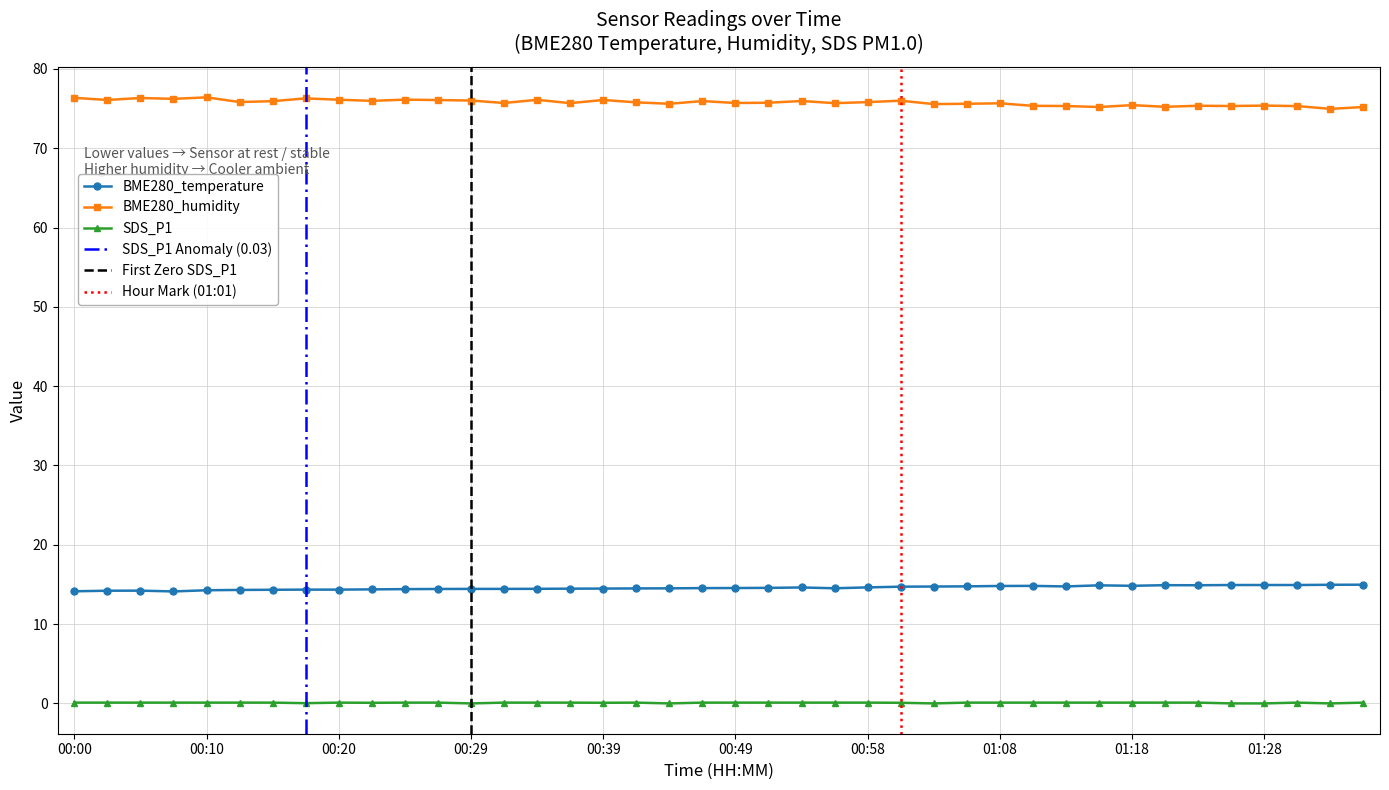

What is the total value across all series at 00:51?

90.4